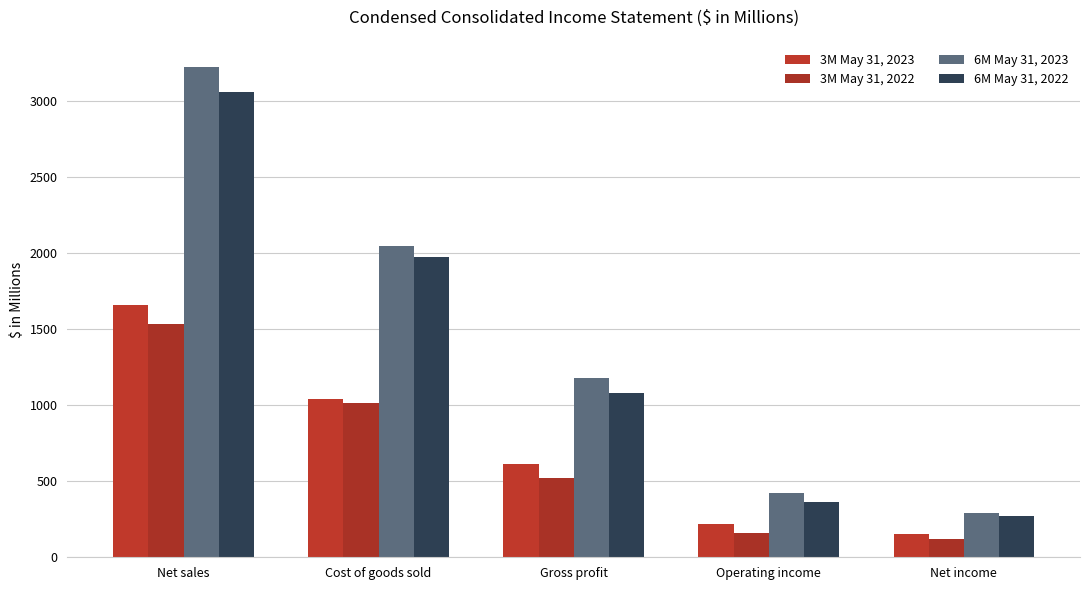

Reading left to right, what are all the values shown in this chart?

3M May 31, 2023: Net sales=1659.2	Cost of goods sold=1043.7	Gross profit=615.5	Operating income=221.8	Net income=152.1
3M May 31, 2022: Net sales=1536.8	Cost of goods sold=1013.8	Gross profit=523.0	Operating income=157.2	Net income=118.5
6M May 31, 2023: Net sales=3224.7	Cost of goods sold=2046.3	Gross profit=1178.4	Operating income=420.8	Net income=291.2
6M May 31, 2022: Net sales=3059.2	Cost of goods sold=1975.8	Gross profit=1083.4	Operating income=364.1	Net income=273.4